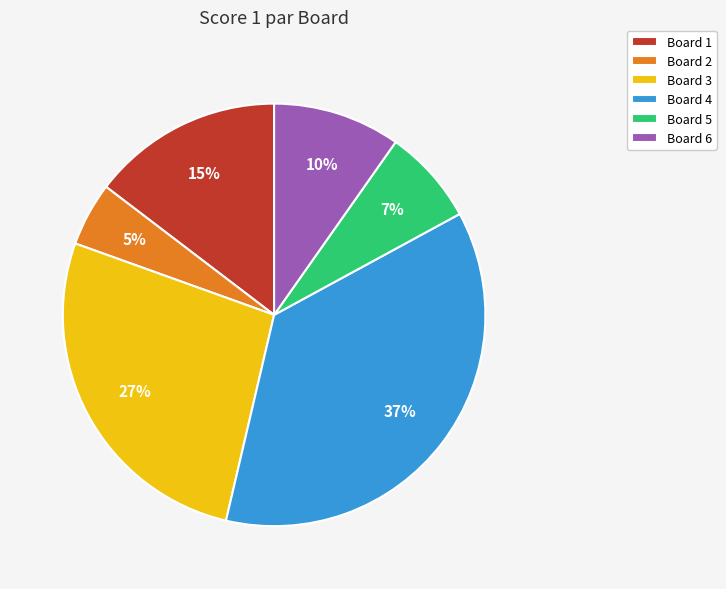

Rank the categories by value from highest to lowest.

Board 4, Board 3, Board 1, Board 6, Board 5, Board 2